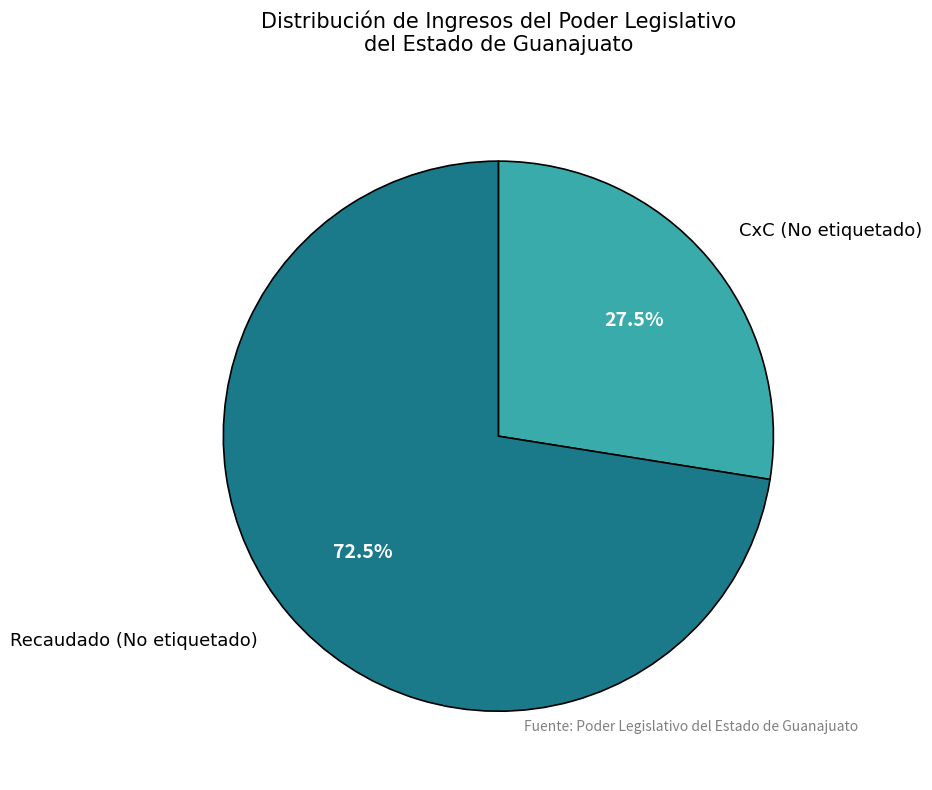

To the nearest percent, what is the difference between the largest and smallest slice percentages?

45%